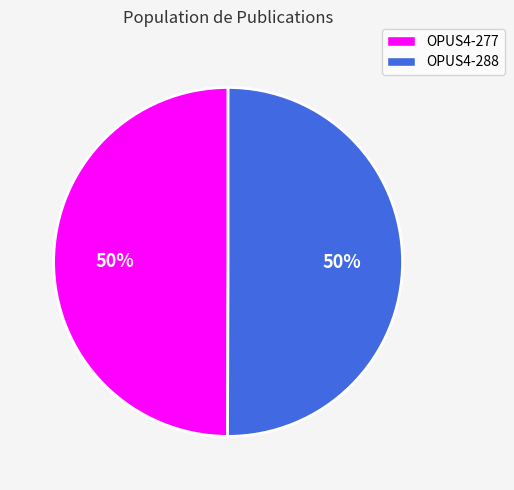

How many slices are in this pie chart?

2